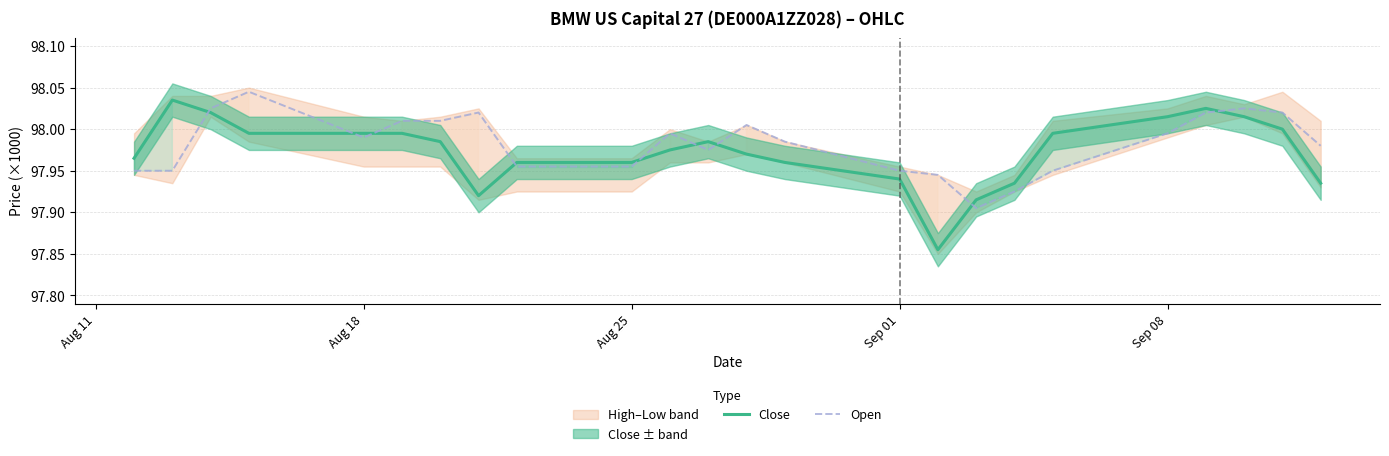

Does the chart display data point markers on the line(s)?

No